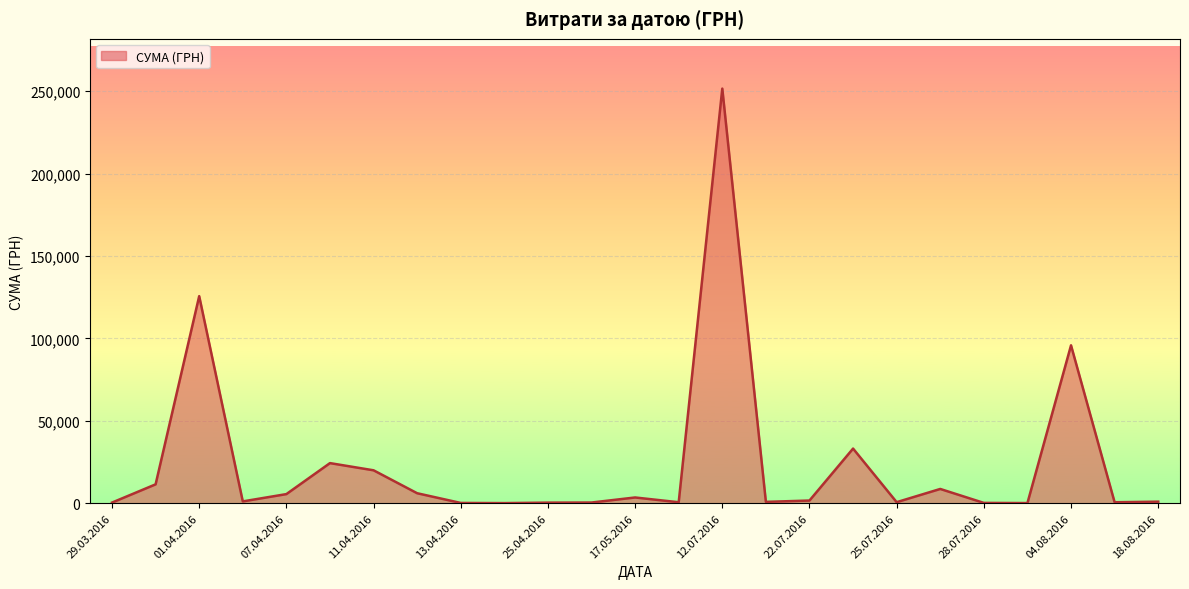

What is the greatest value displayed?

251569.3